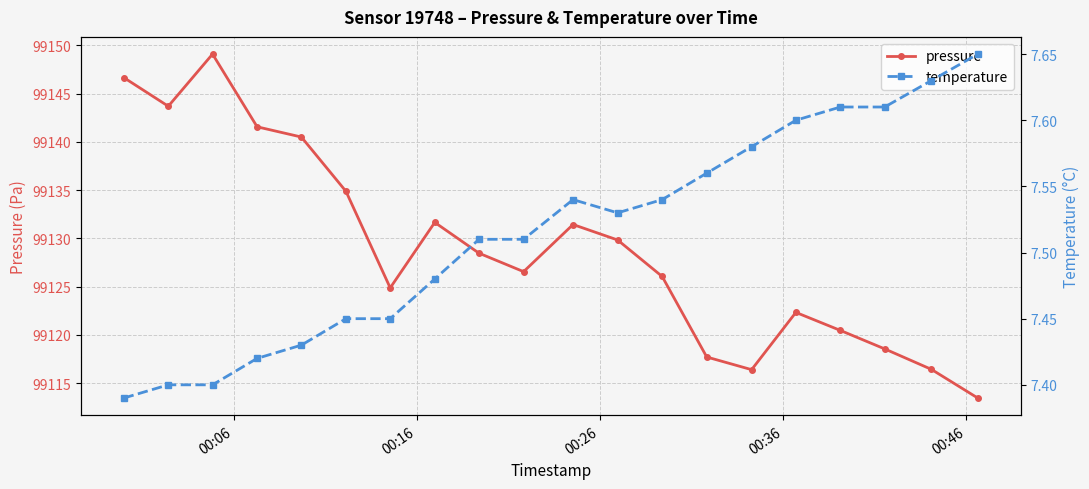

Rank the series by their average value, from lowest to highest.

temperature, pressure